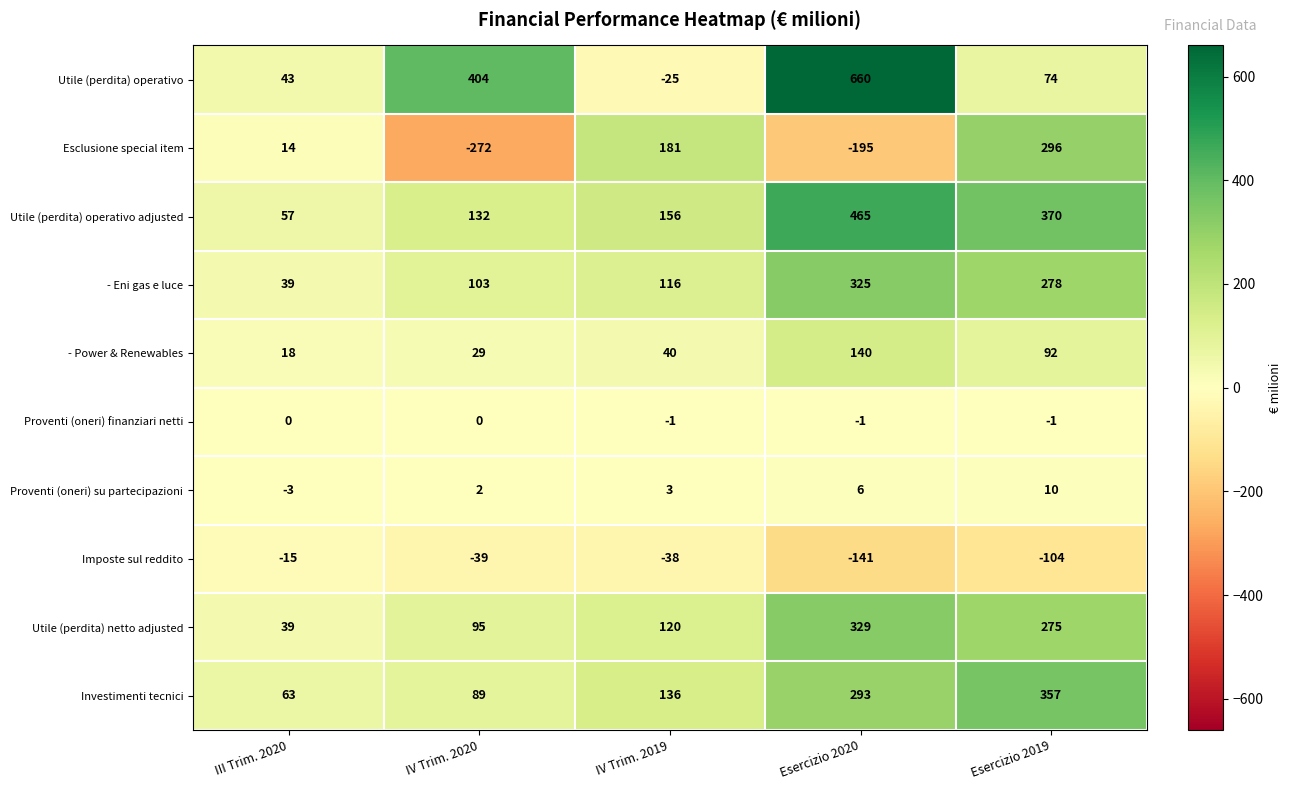

At Esercizio 2019, list the series in order from largest to smallest.

Utile (perdita) operativo adjusted, Investimenti tecnici, Esclusione special item, - Eni gas e luce, Utile (perdita) netto adjusted, - Power & Renewables, Utile (perdita) operativo, Proventi (oneri) su partecipazioni, Proventi (oneri) finanziari netti, Imposte sul reddito